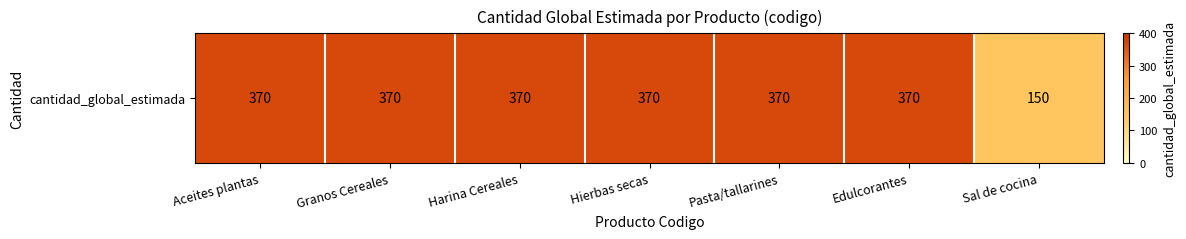

Approximately how many times larger is the value at Hierbas secas compared to Pasta/tallarines?

1.0